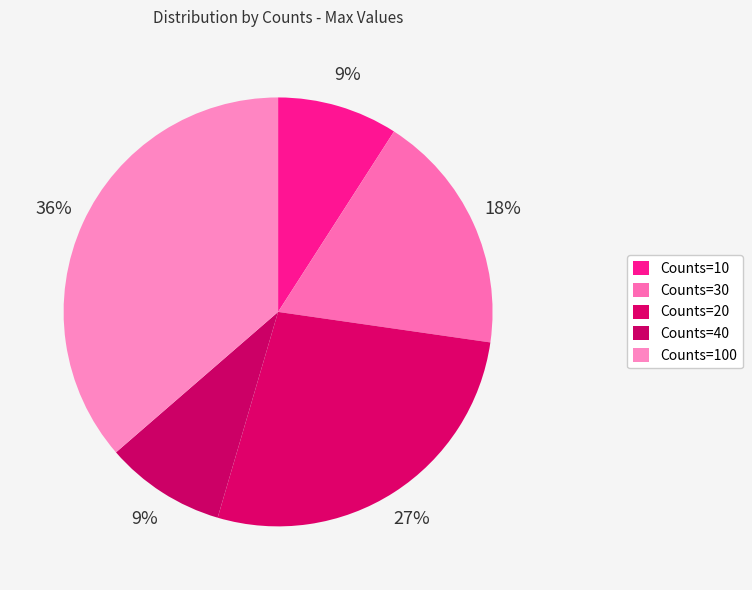

Is there a majority slice in this chart?

No